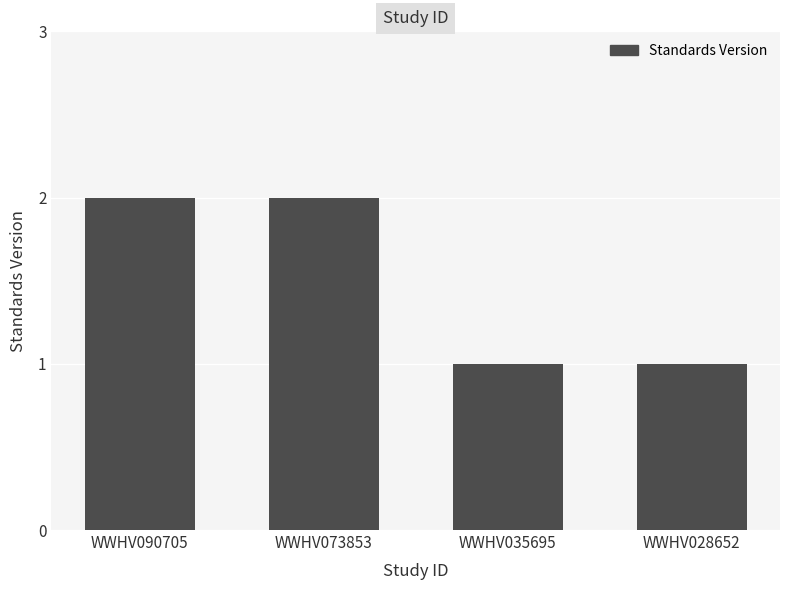

Reading right to left, transcribe all the data shown in this chart.

1	1	2	2